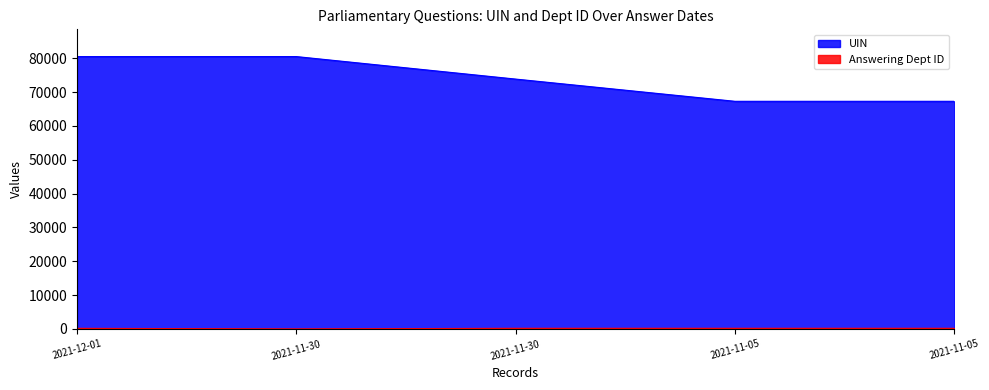

At 2021-11-30, list the series in order from largest to smallest.

UIN, Answering Dept ID